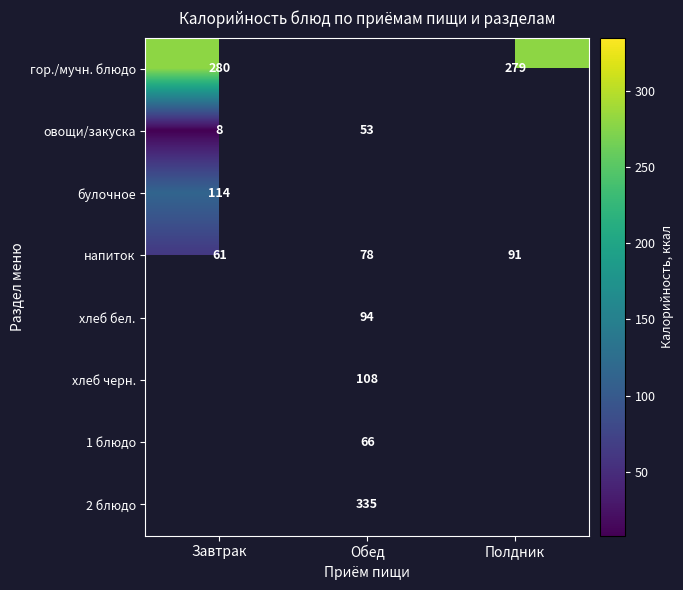

Which label corresponds to the smallest value in the chart?

Завтрак